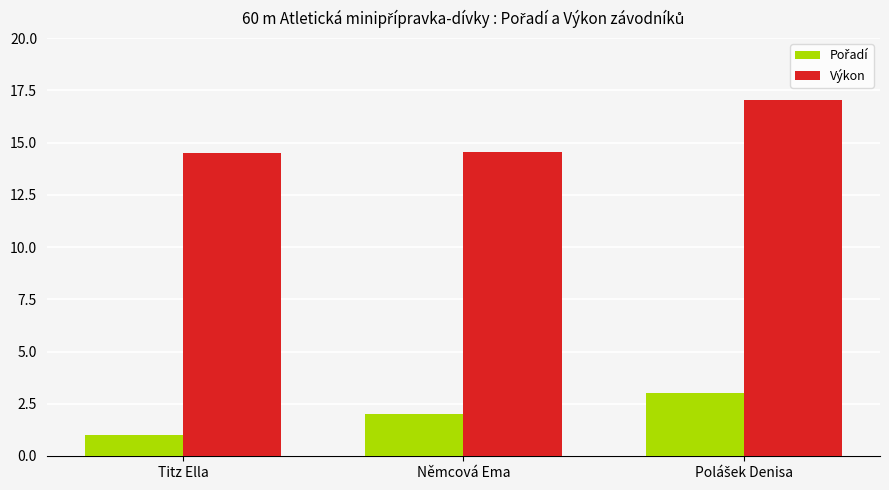

Which series has the largest range (max minus min)?

Výkon